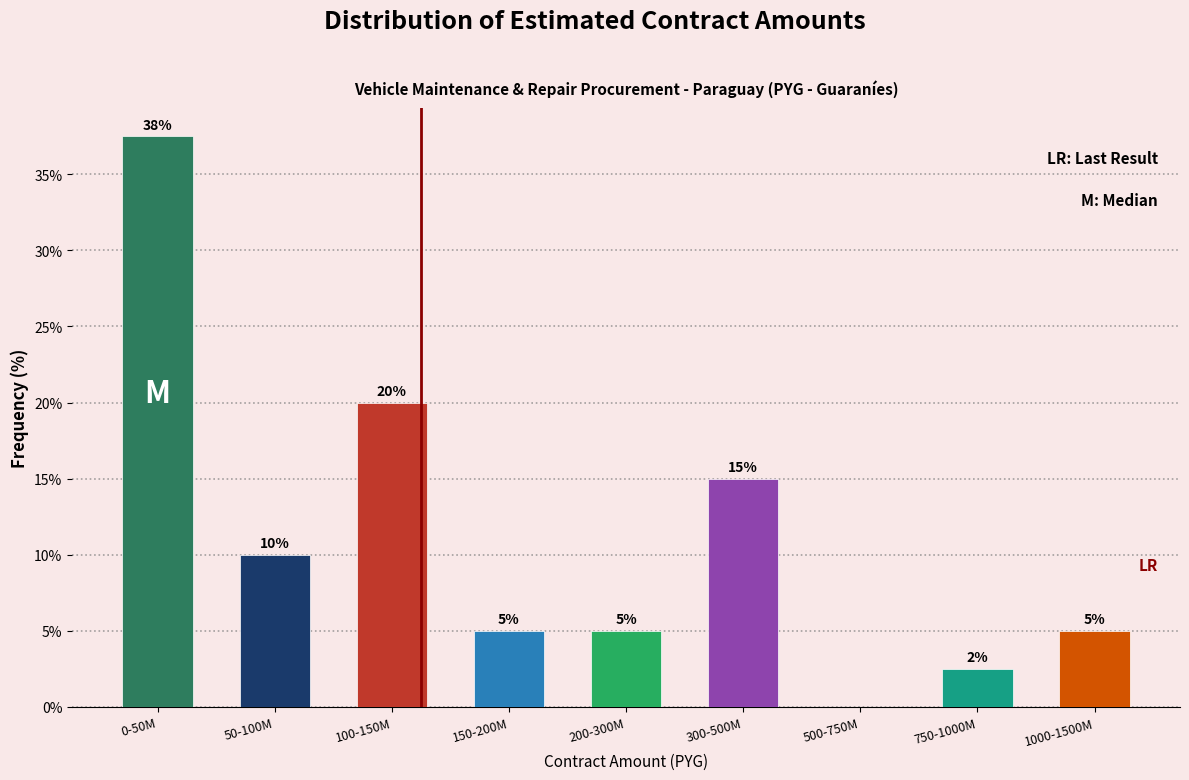

Which label corresponds to the largest value in the chart?

0-50M